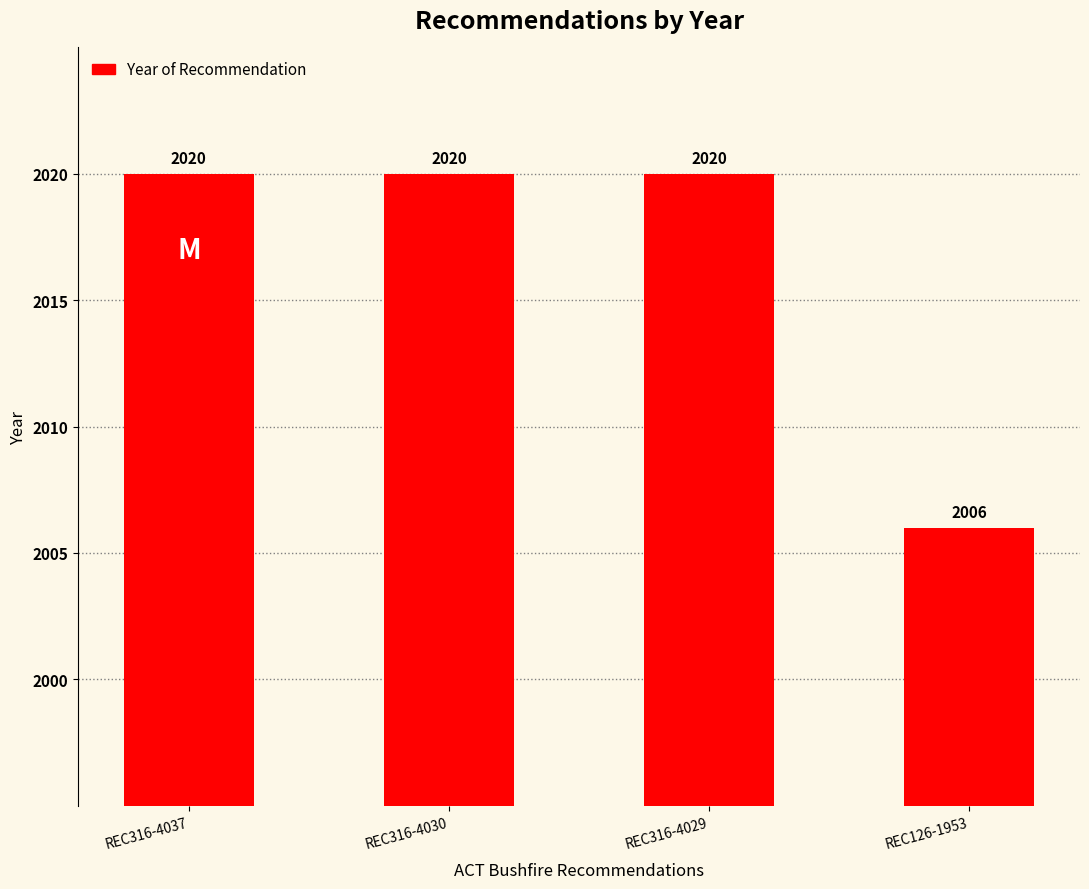

Is it true that the value at REC316-4029 is 2020?

True